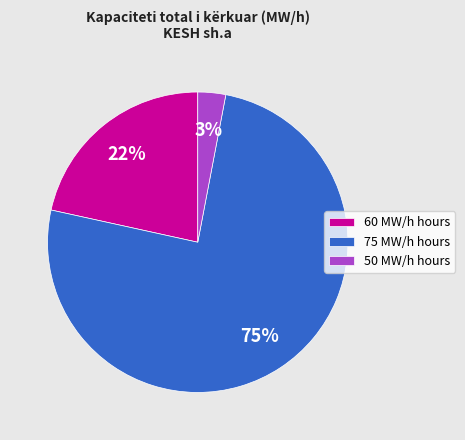

What is the largest slice in the pie chart?

75 MW/h hours